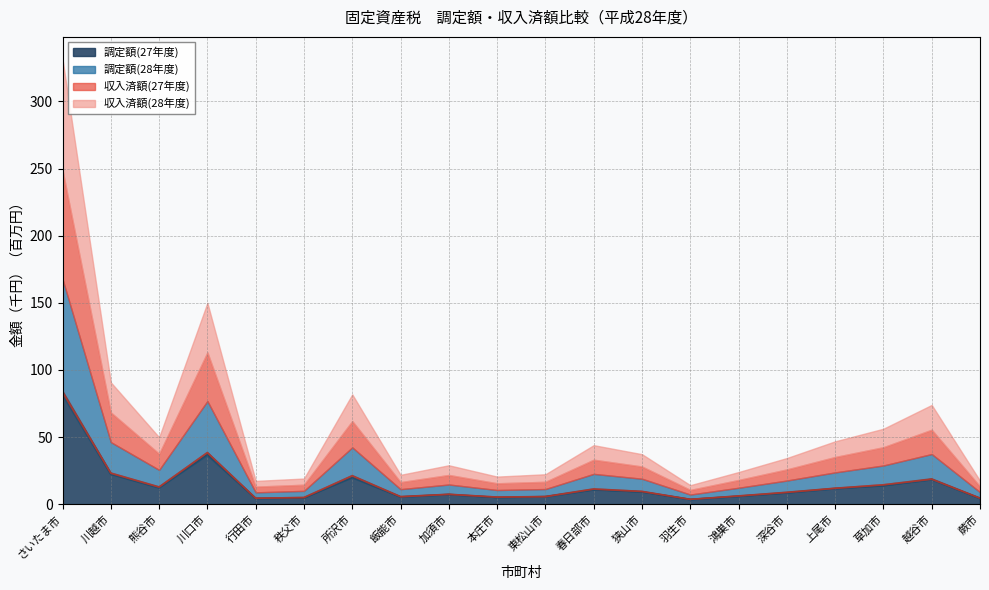

Which has a higher value, 東松山市 or さいたま市?

さいたま市